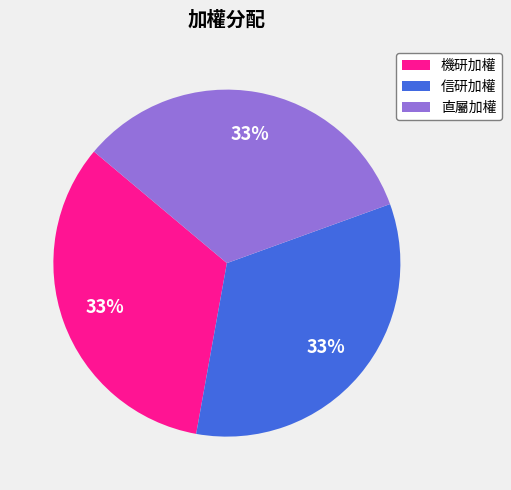

Is 機研加權 the majority of the pie?

No